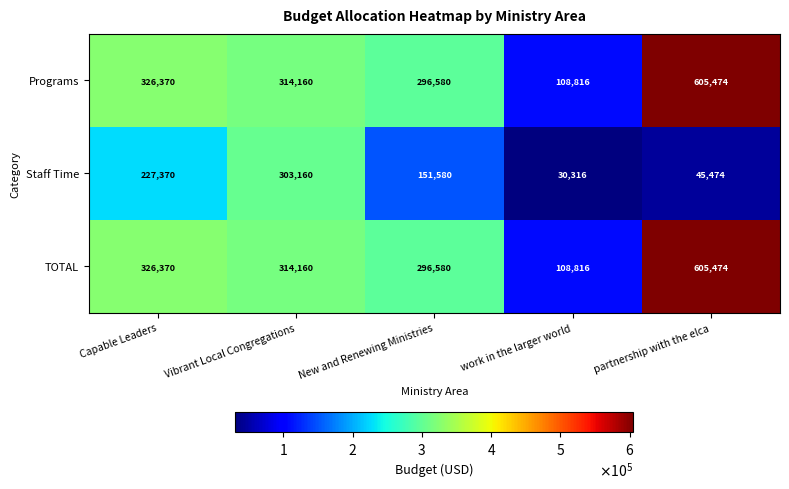

What is the sum of all TOTAL values?

1651400